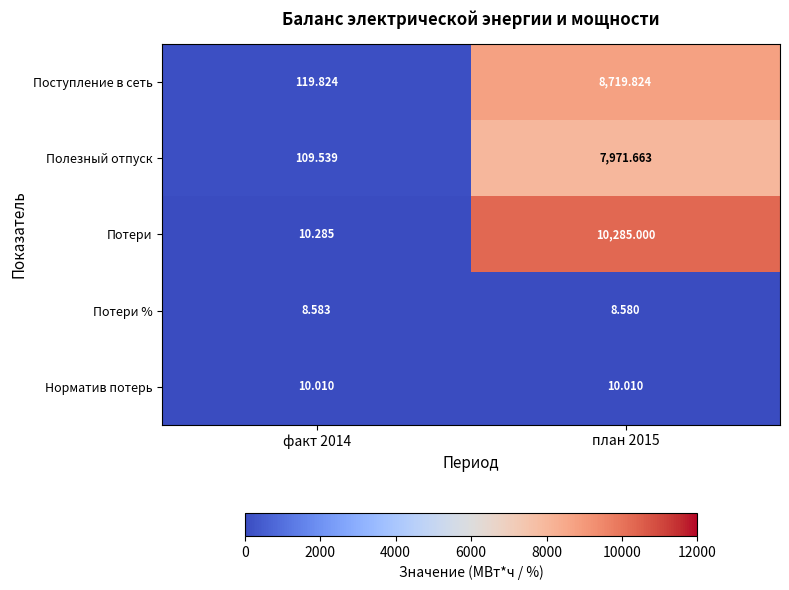

Which series has the largest total across all categories?

Потери